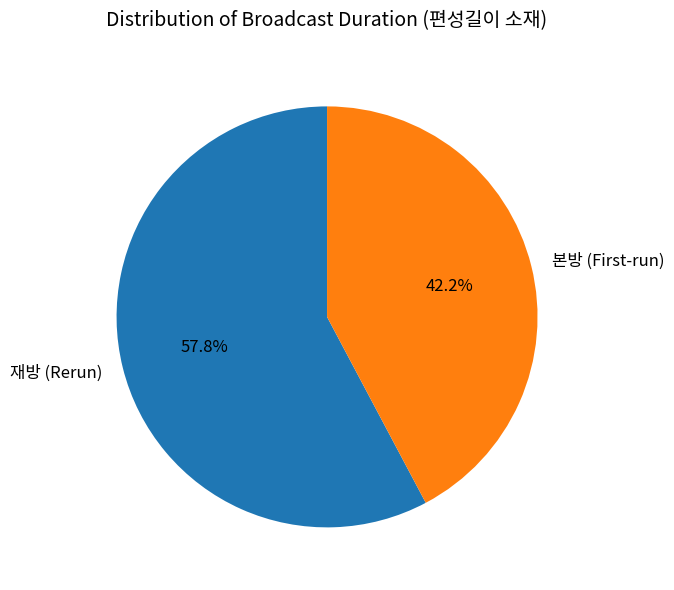

Rank the categories by value from lowest to highest.

본방 (First-run), 재방 (Rerun)